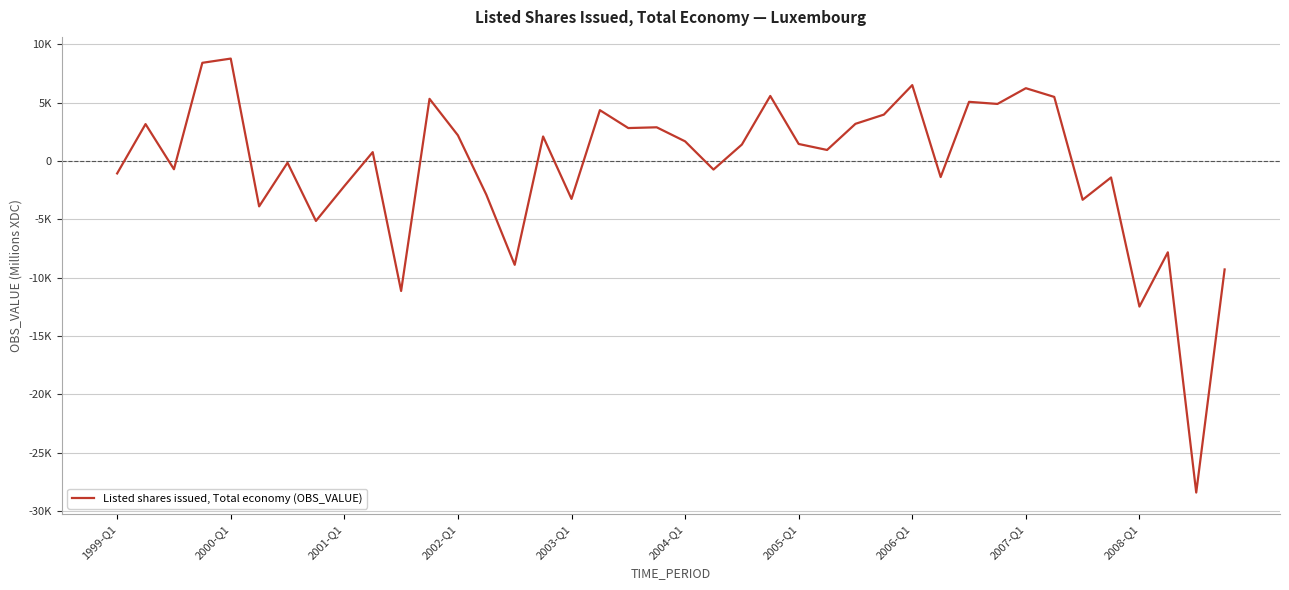

What is the difference between the second highest and second lowest values?

20902.1